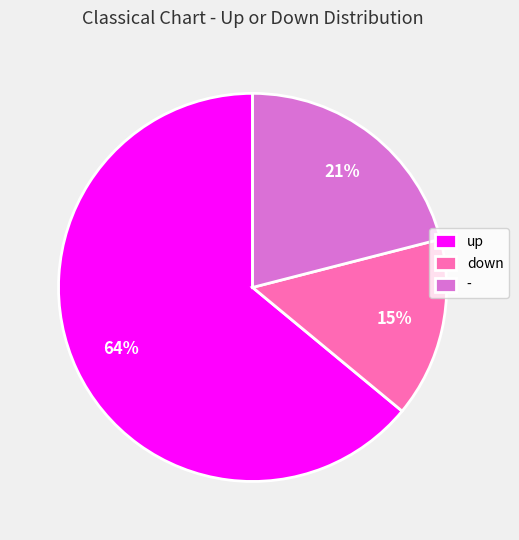

What percentage is the up slice, to the nearest percent?

64%